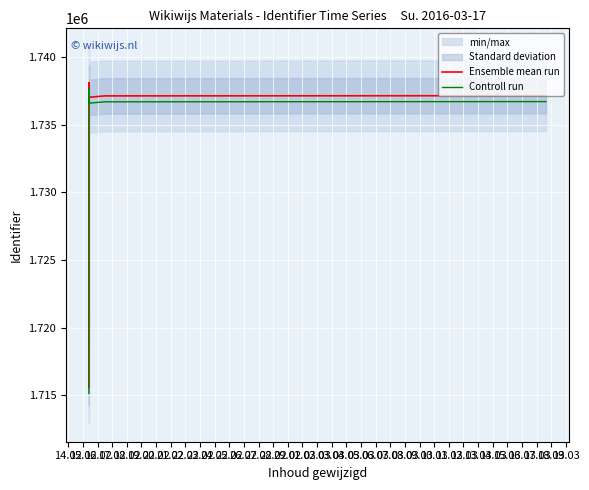

True or false: Controll run and Ensemble mean run intersect in this chart.

False